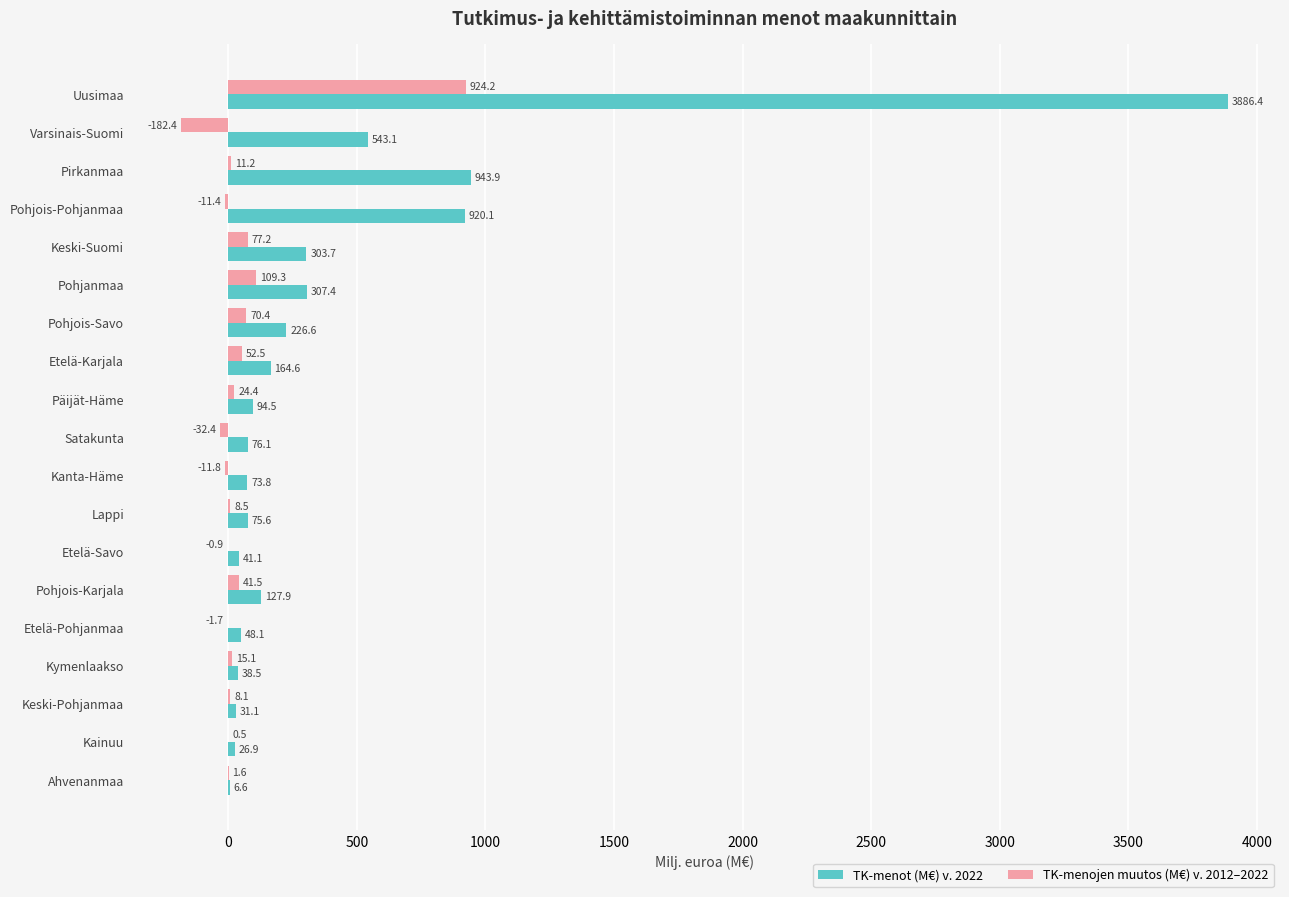

What is the sum of all TK-menojen muutos (M€) v. 2012–2022 values?

1103.9